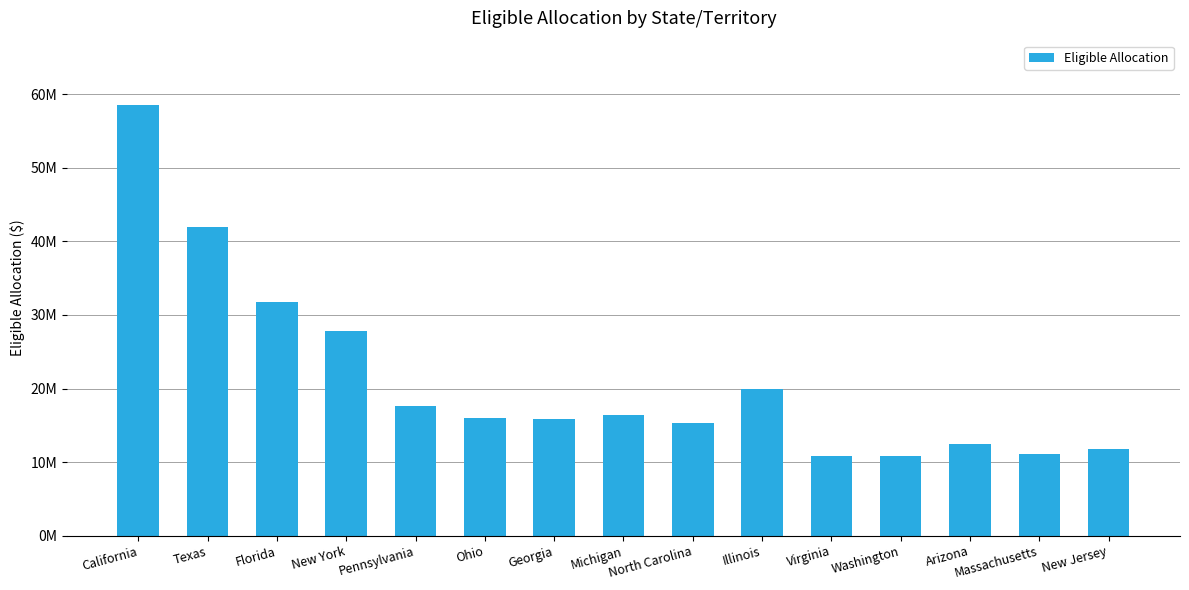

What is the minimum value shown in the chart?

10832775.2